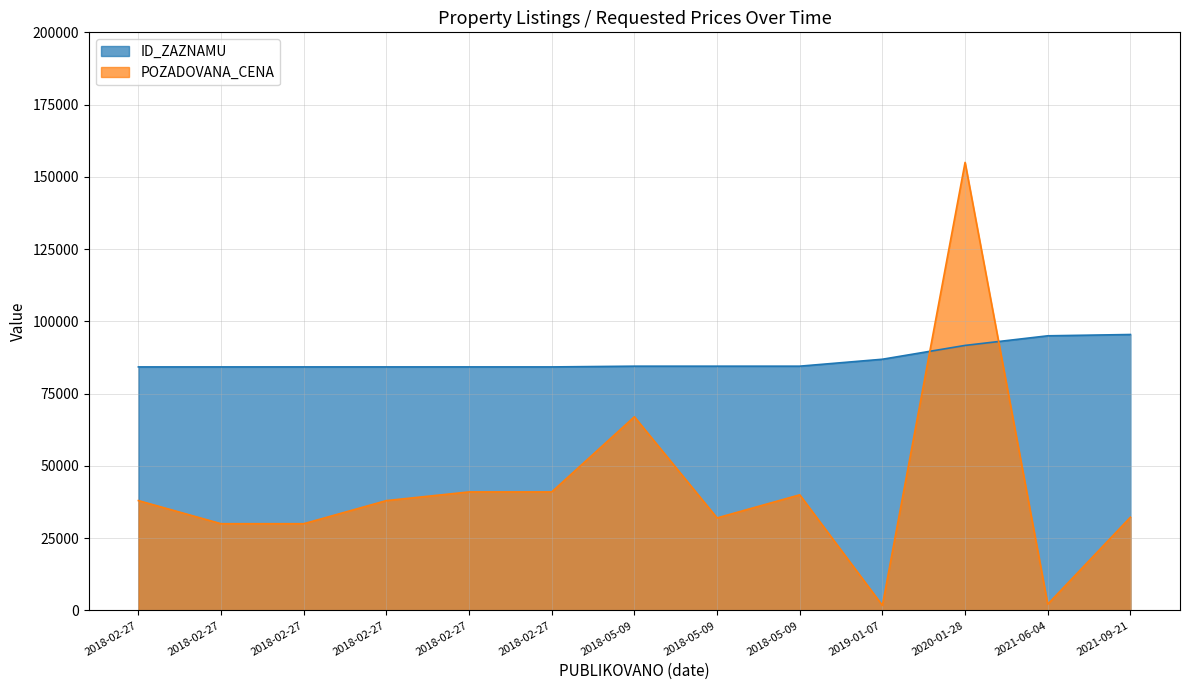

Which label corresponds to the smallest value in the chart?

2019-01-07